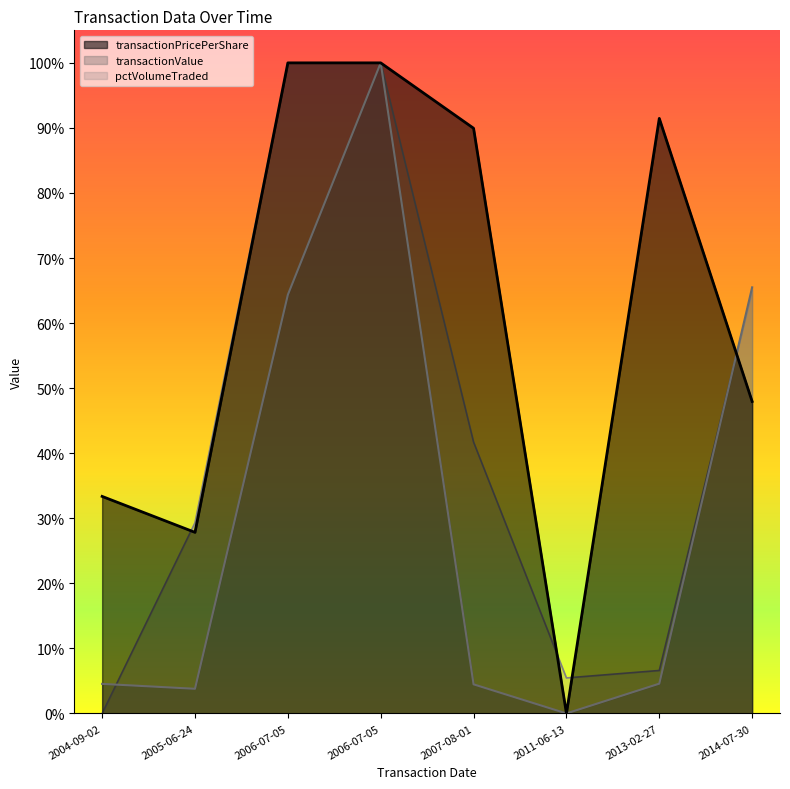

The value of transactionPricePerShare at 2007-08-01 is 0.2. True or false?

False